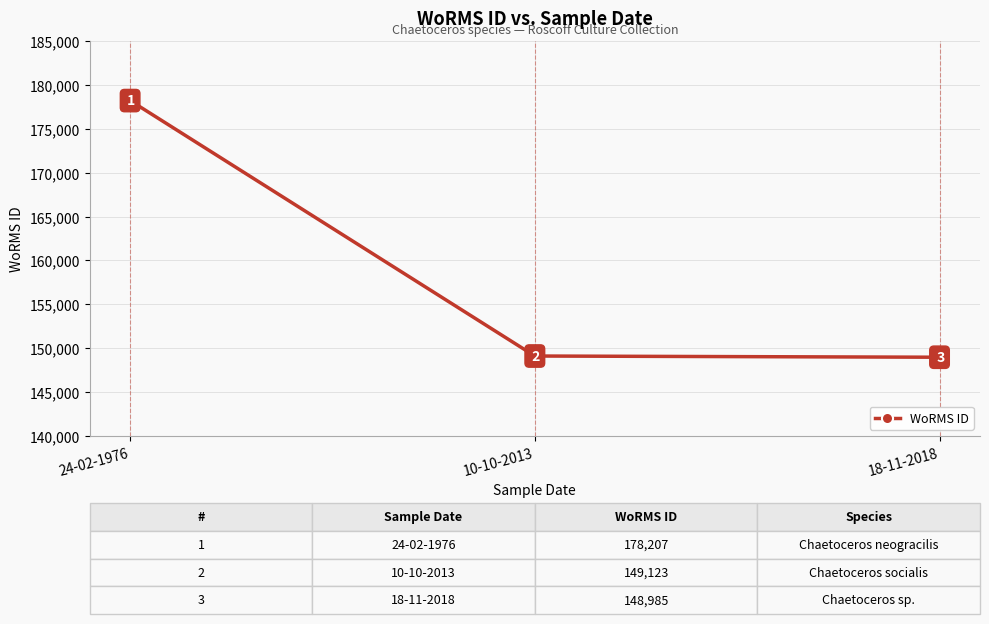

List the labels in order of value, largest first.

24-02-1976, 10-10-2013, 18-11-2018